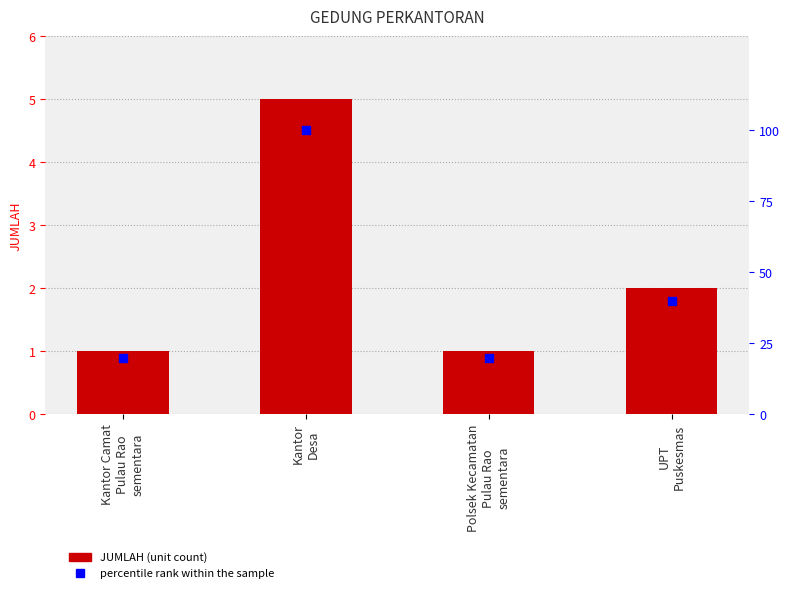

What are all the series names shown in the legend?

JUMLAH, percentile rank within the sample